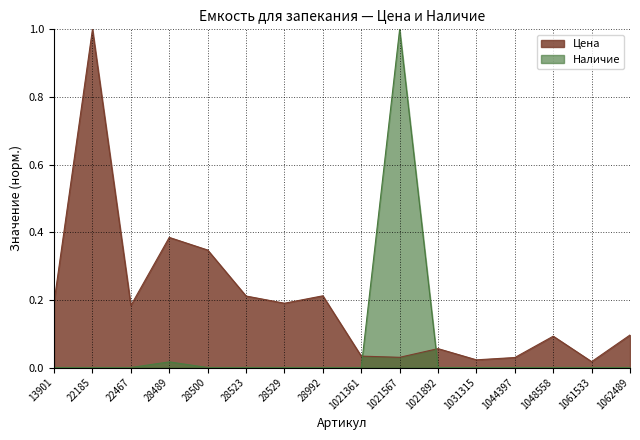

Does the chart have visible grid lines?

Yes